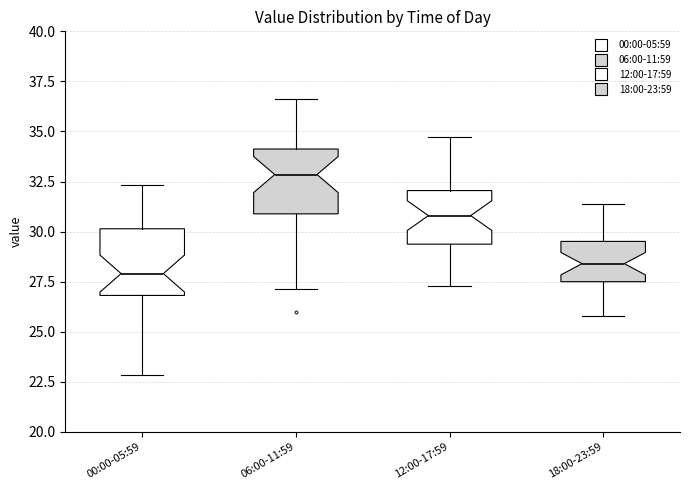

Where does the median line of the box for 18:00-23:59 sit on the y-axis? The values are not printed on the chart, so give them approximately, as read against the axis.

28.5